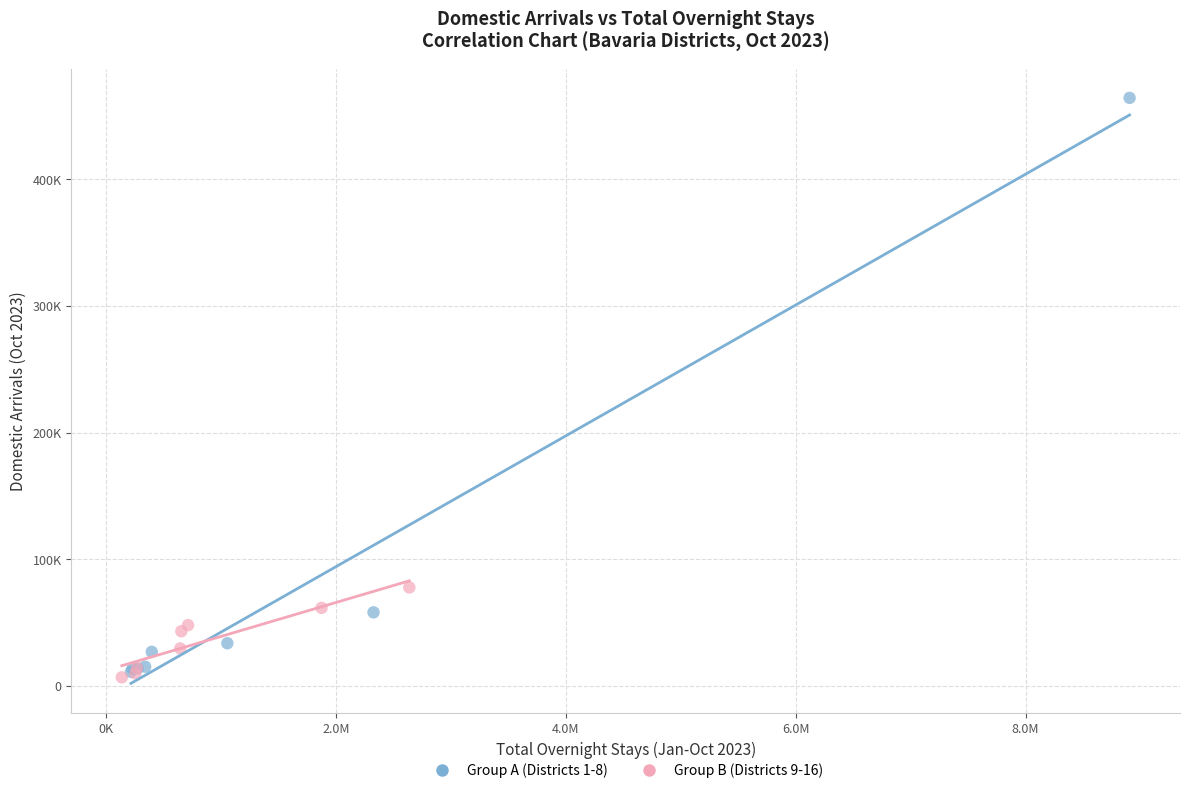

Which series reaches the minimum Y coordinate?

Group B (Districts 9-16)